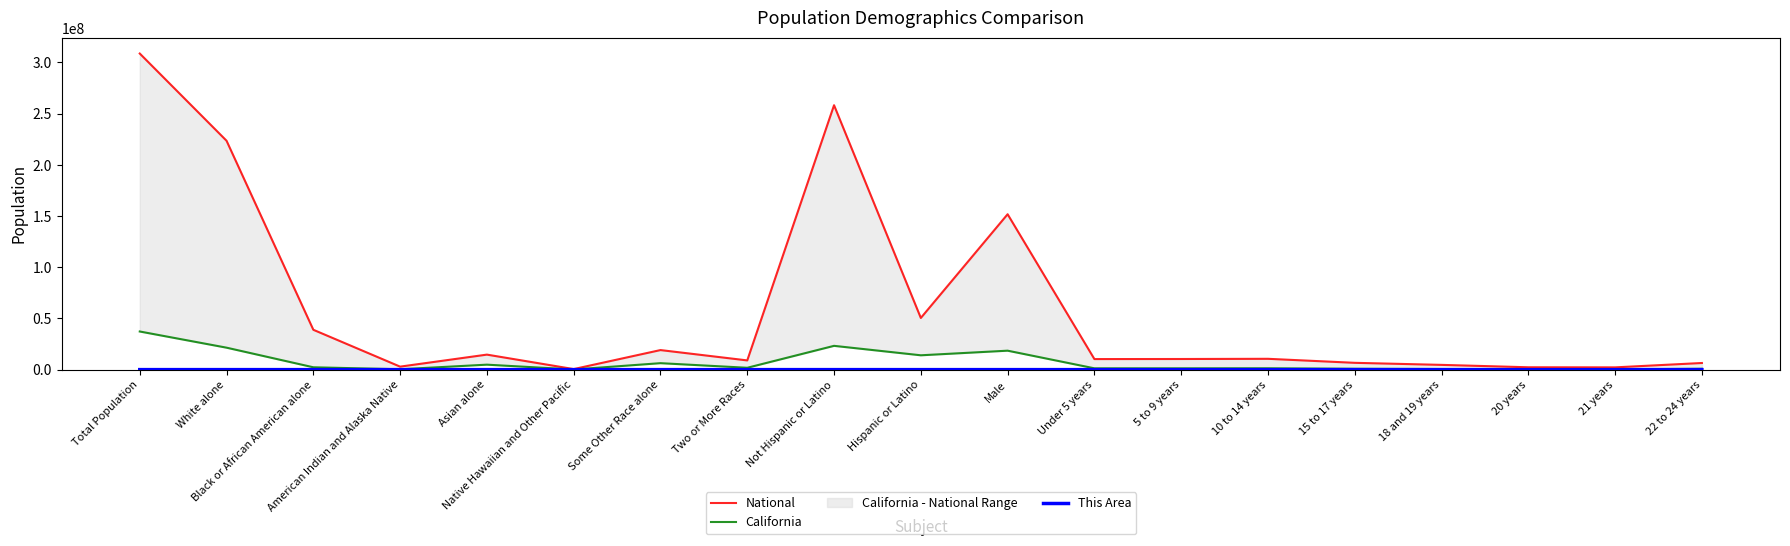

What is the total value across all series at Total Population?

346018352